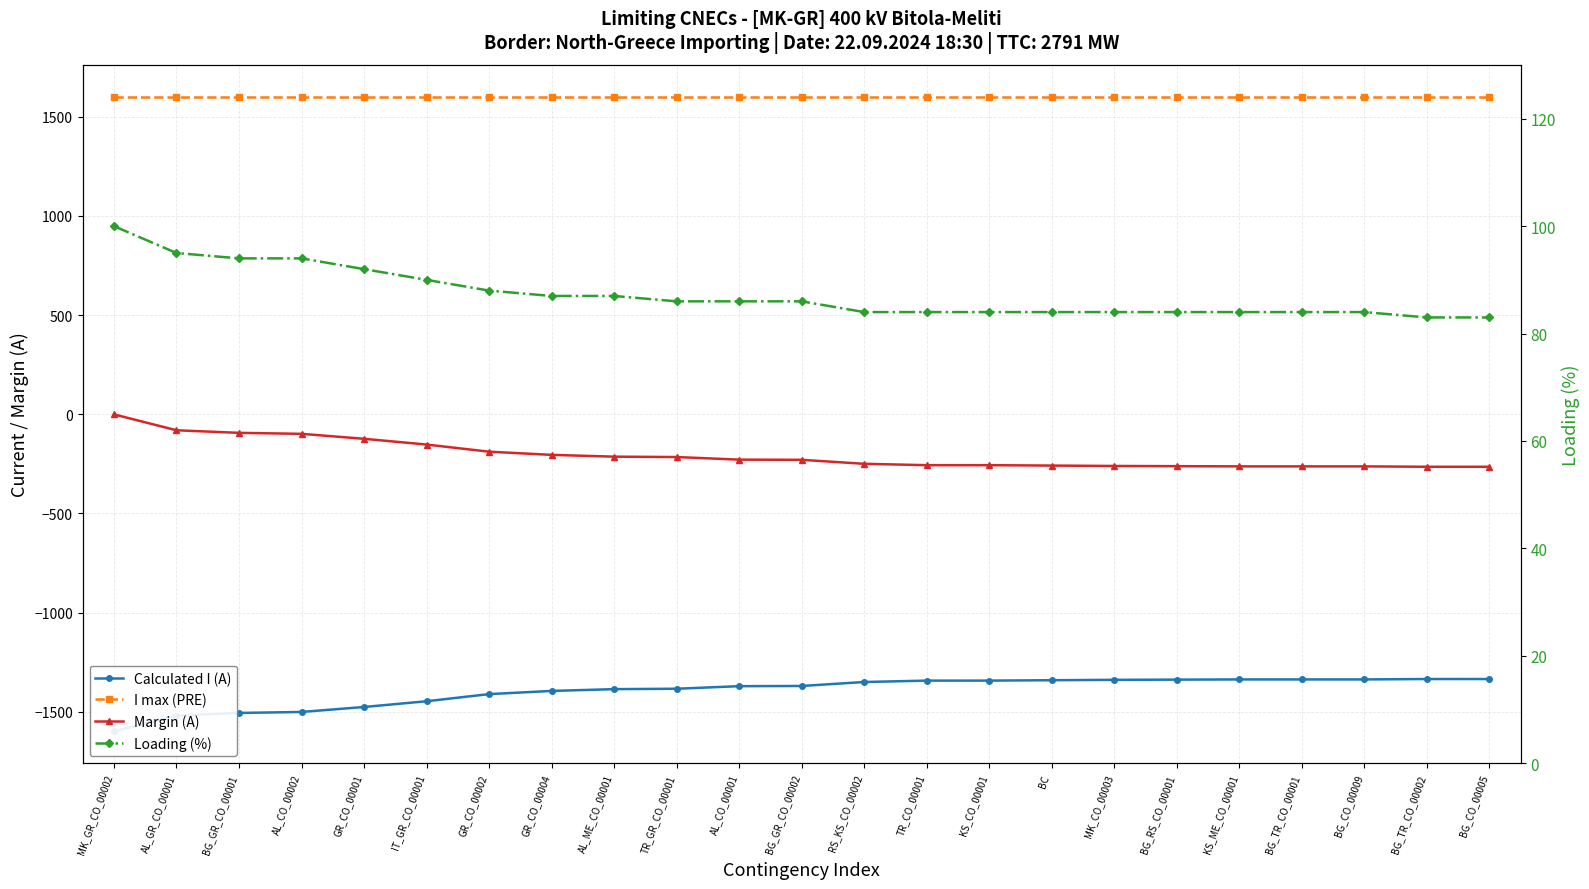

What is the spread (max minus min) of values at AL_ME_CO_00001?

2986